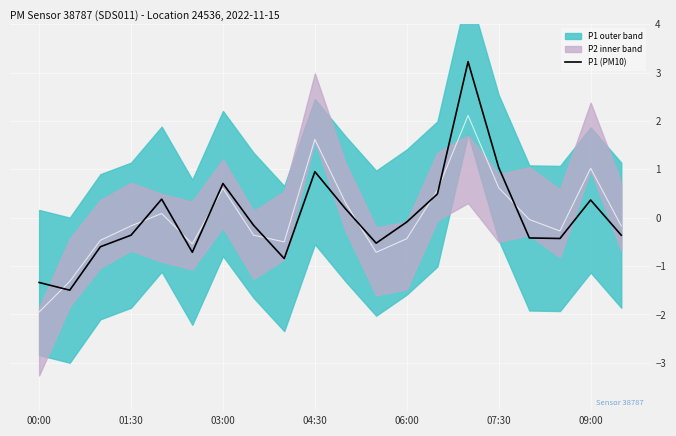

Is this an area chart (filled region under the line)?

No